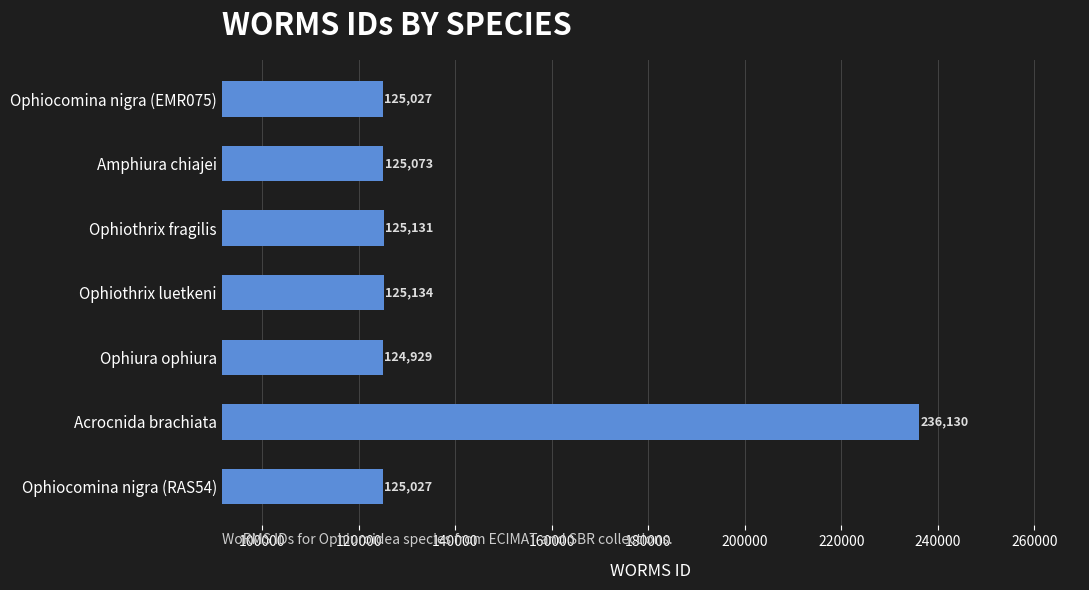

True or false: the data shows 236130 at Acrocnida brachiata.

True